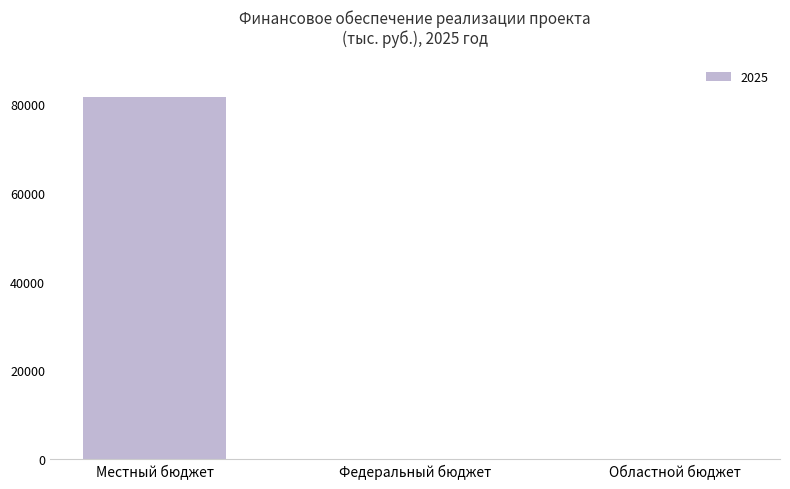

What is the maximum value shown in the chart?

81699